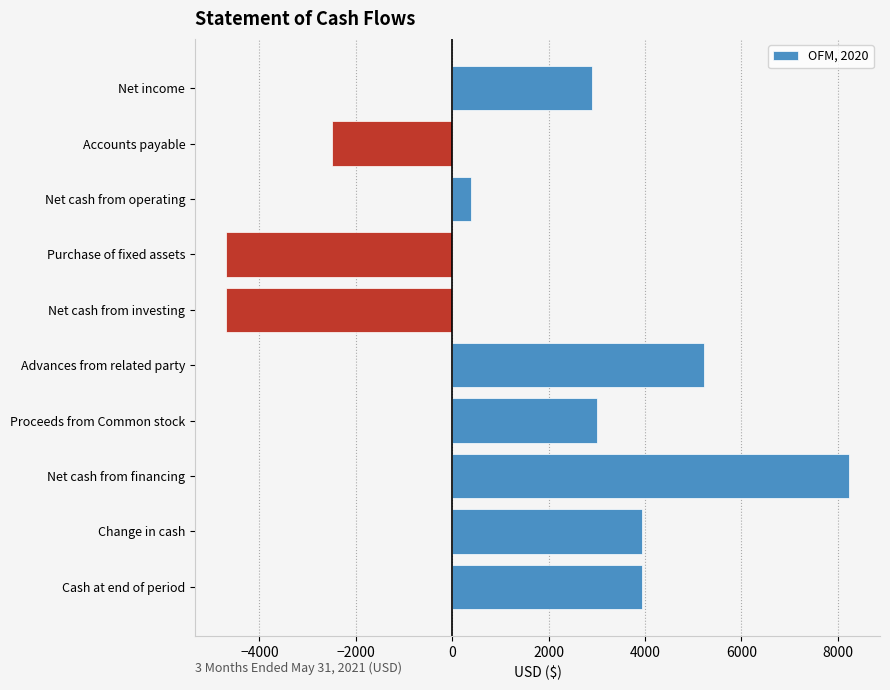

What is the difference between the values at Net cash from operating and Net cash from investing?

5090